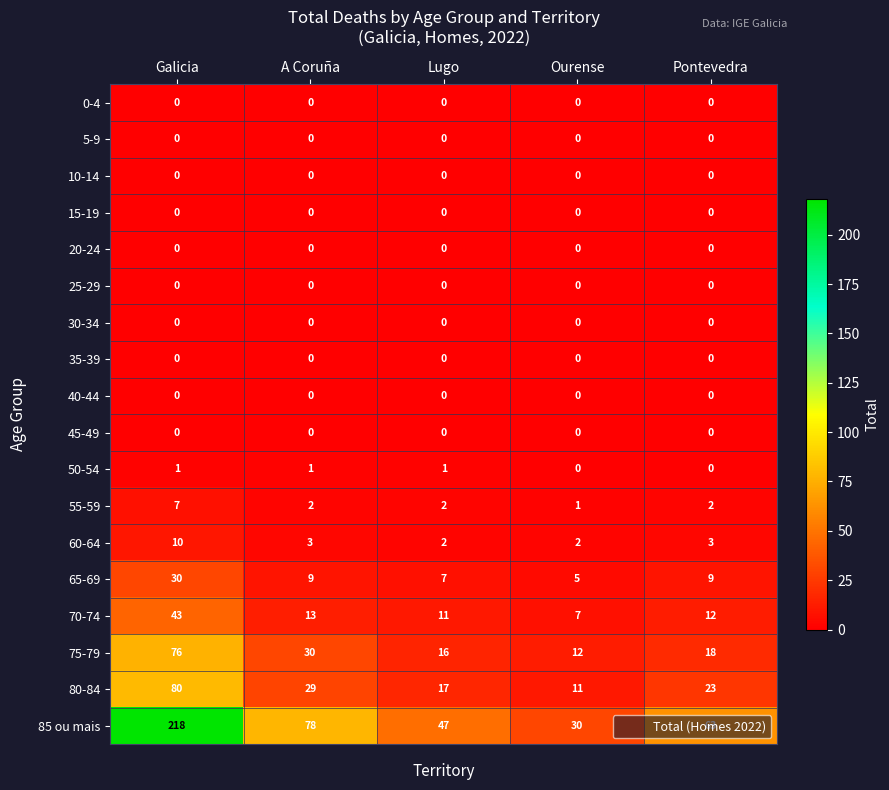

What is the total value across all series at A Coruña?

165